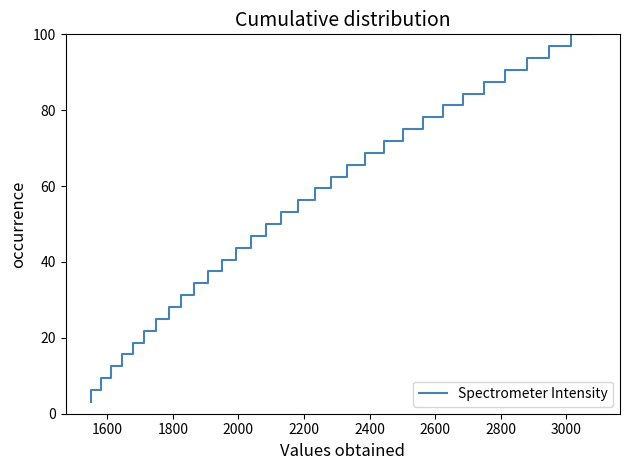

What is the difference between the maximum and minimum values?

96.9